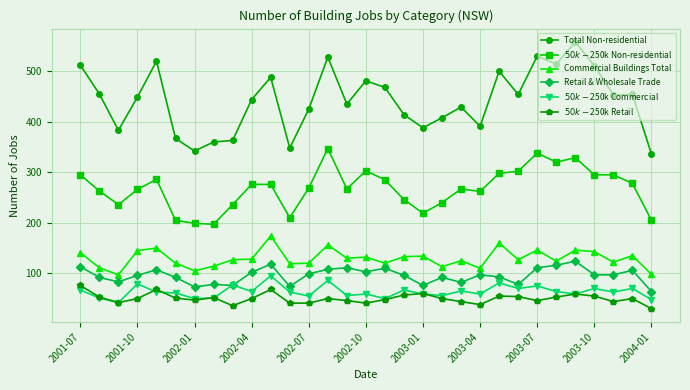

What is the greatest value displayed?

558